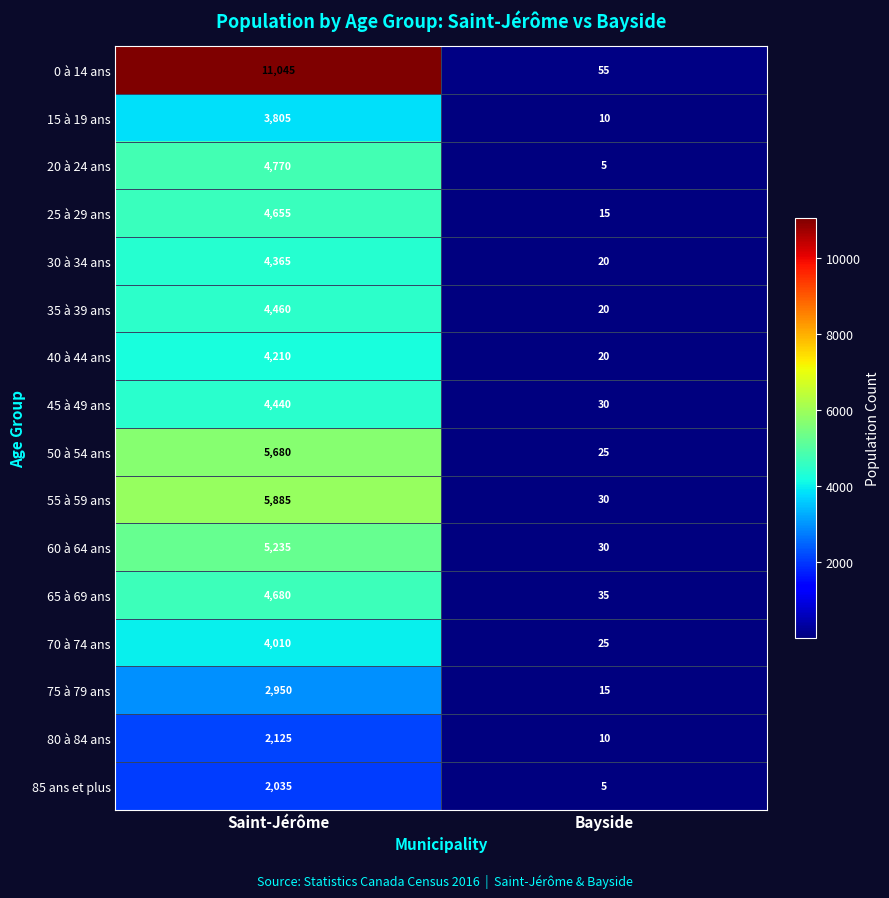

The 80 à 84 ans series shows 2125 at Saint-Jérôme. True or false?

True